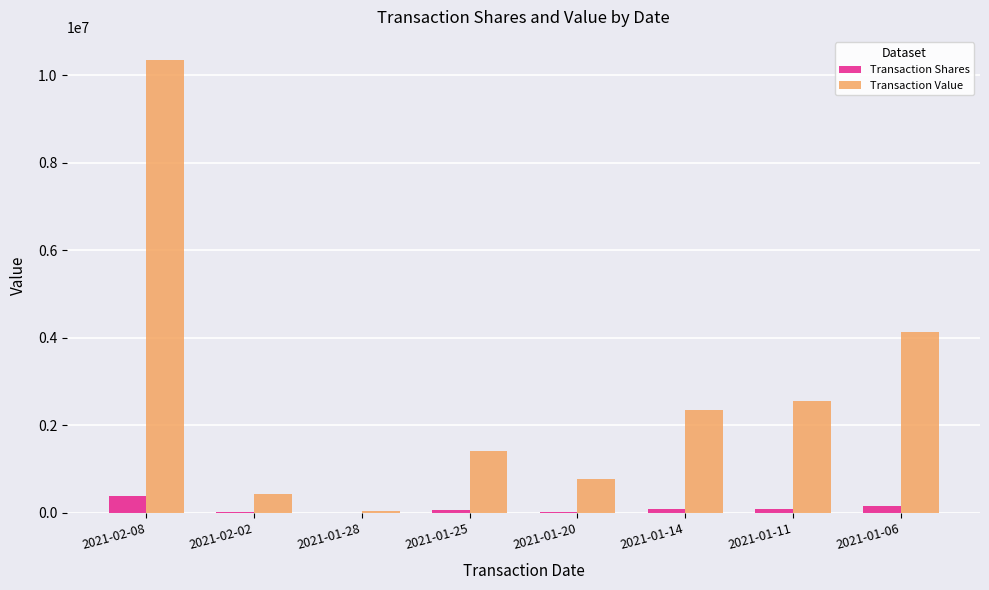

What is the highest value of the Transaction Value series?

10355466